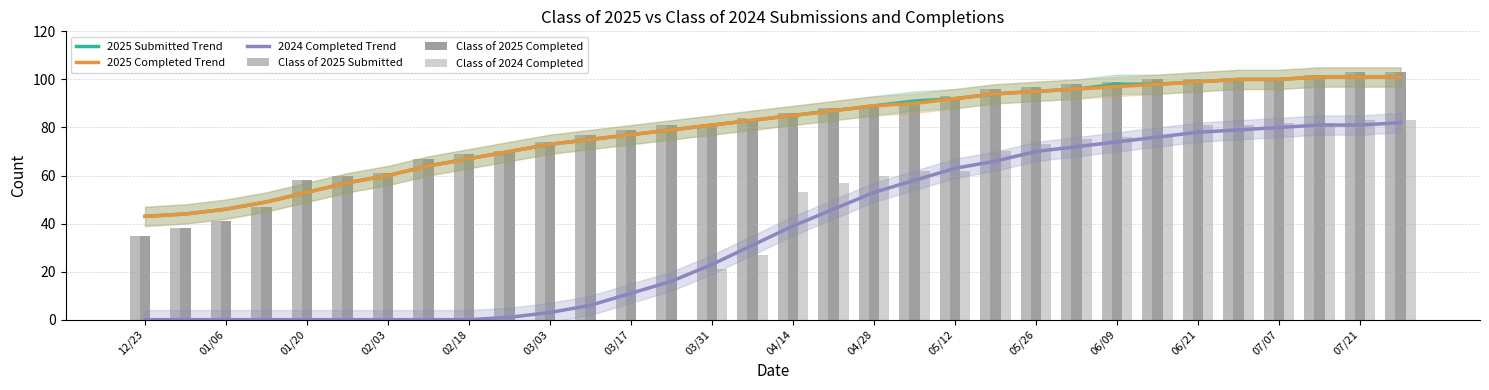

What are all the series names shown in the legend?

2025 Submitted Trend, 2025 Completed Trend, 2024 Completed Trend, Class of 2025 Submitted, Class of 2025 Completed, Class of 2024 Completed